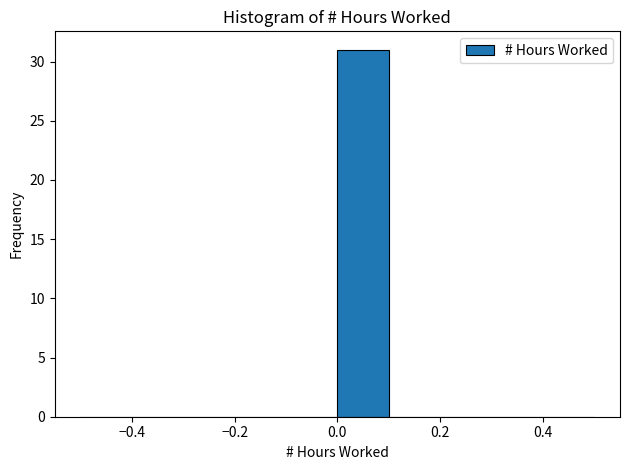

Which range on the x-axis has the tallest bar?

0.0 to 0.1